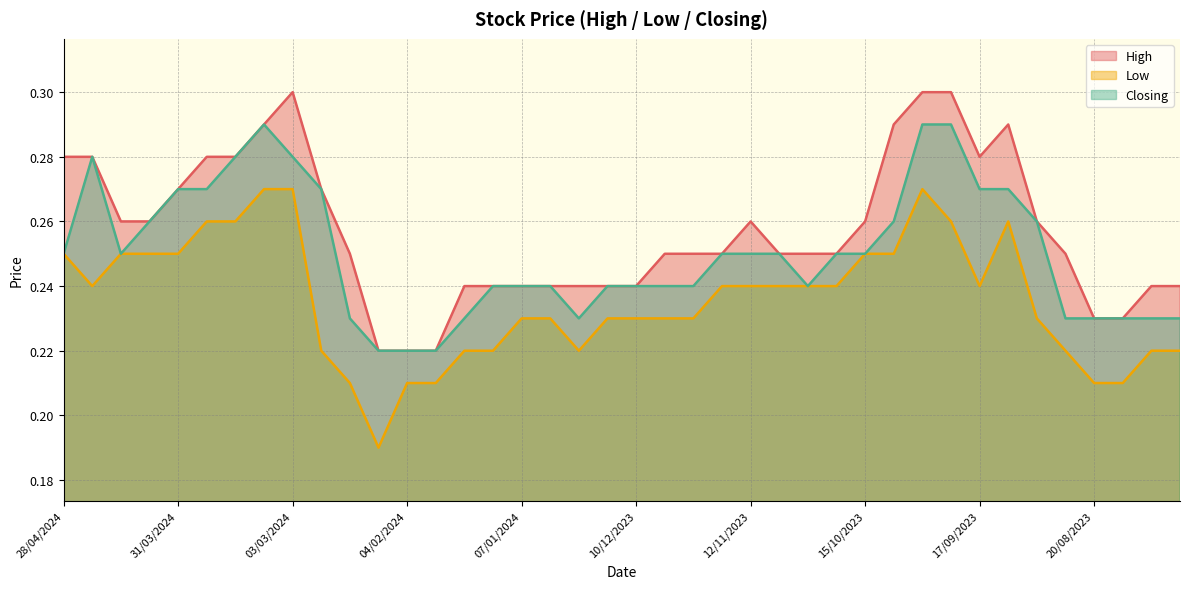

Reading right to left, extract all data points from this chart.

High: 0.2	0.2	0.2	0.2	0.2	0.3	0.3	0.3	0.3	0.3	0.3	0.3	0.2	0.2	0.2	0.3	0.2	0.2	0.2	0.2	0.2	0.2	0.2	0.2	0.2	0.2	0.2	0.2	0.2	0.2	0.3	0.3	0.3	0.3	0.3	0.3	0.3	0.3	0.3	0.3
Low: 0.2	0.2	0.2	0.2	0.2	0.2	0.3	0.2	0.3	0.3	0.2	0.2	0.2	0.2	0.2	0.2	0.2	0.2	0.2	0.2	0.2	0.2	0.2	0.2	0.2	0.2	0.2	0.2	0.2	0.2	0.2	0.3	0.3	0.3	0.3	0.2	0.2	0.2	0.2	0.2
Closing: 0.2	0.2	0.2	0.2	0.2	0.3	0.3	0.3	0.3	0.3	0.3	0.2	0.2	0.2	0.2	0.2	0.2	0.2	0.2	0.2	0.2	0.2	0.2	0.2	0.2	0.2	0.2	0.2	0.2	0.2	0.3	0.3	0.3	0.3	0.3	0.3	0.3	0.2	0.3	0.2